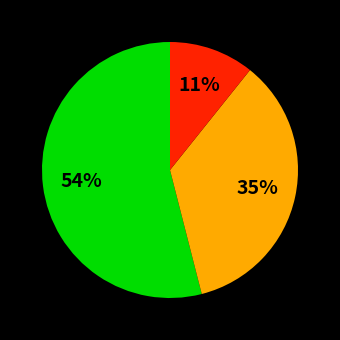

Is there a majority slice in this chart?

Yes